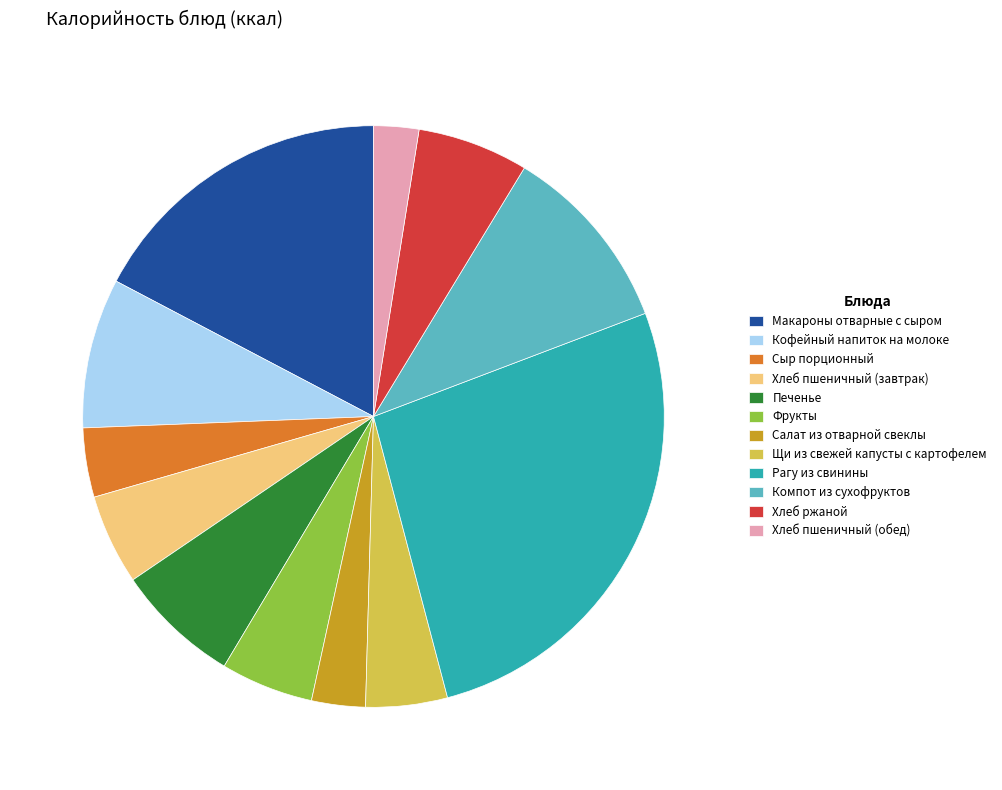

Is the sum of Хлеб пшеничный (обед) and Хлеб пшеничный (завтрак) greater than half?

No